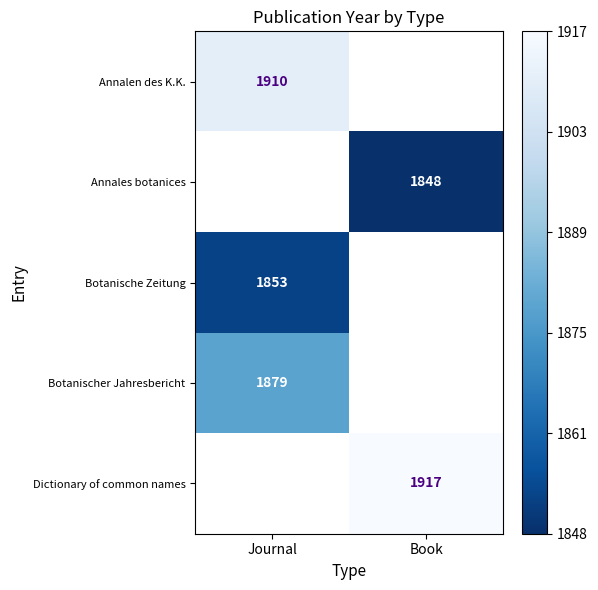

Which series has the widest spread of values?

Annalen des K.K.